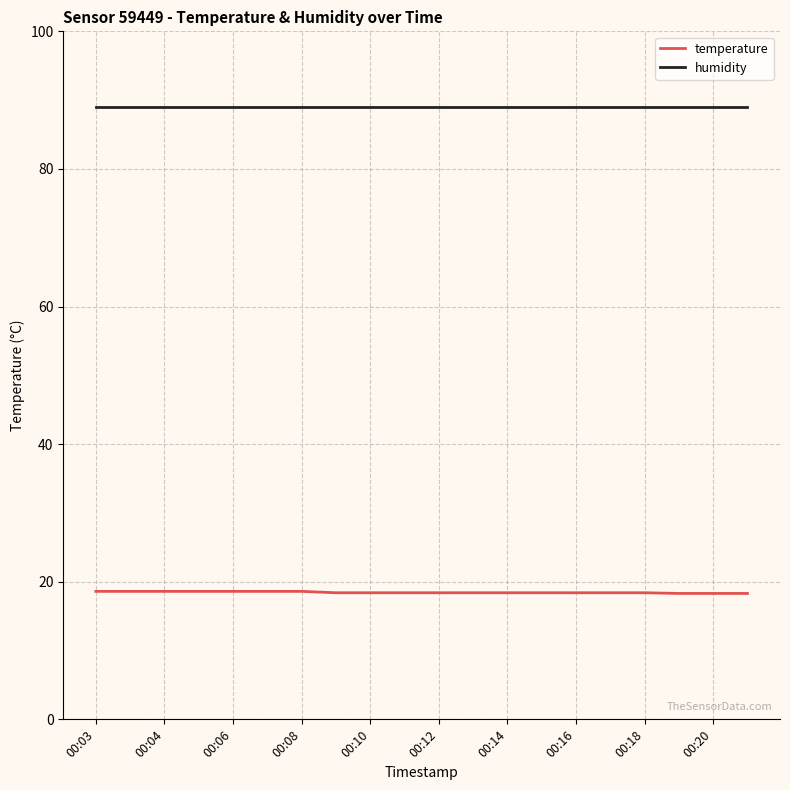

What is the maximum value shown in the chart?

89.0